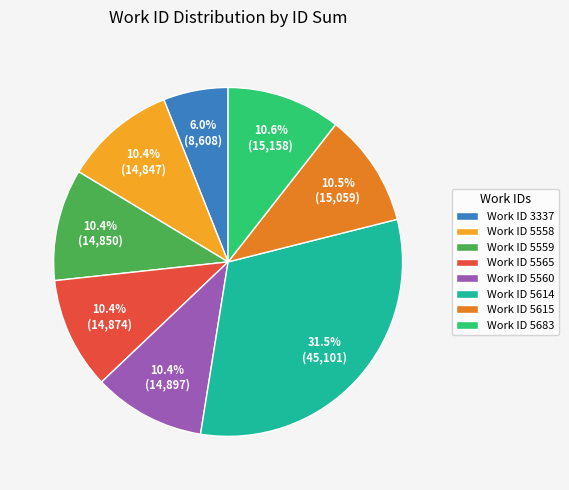

What is the ratio of the value at Work ID 5559 to the value at Work ID 5558?

1.0